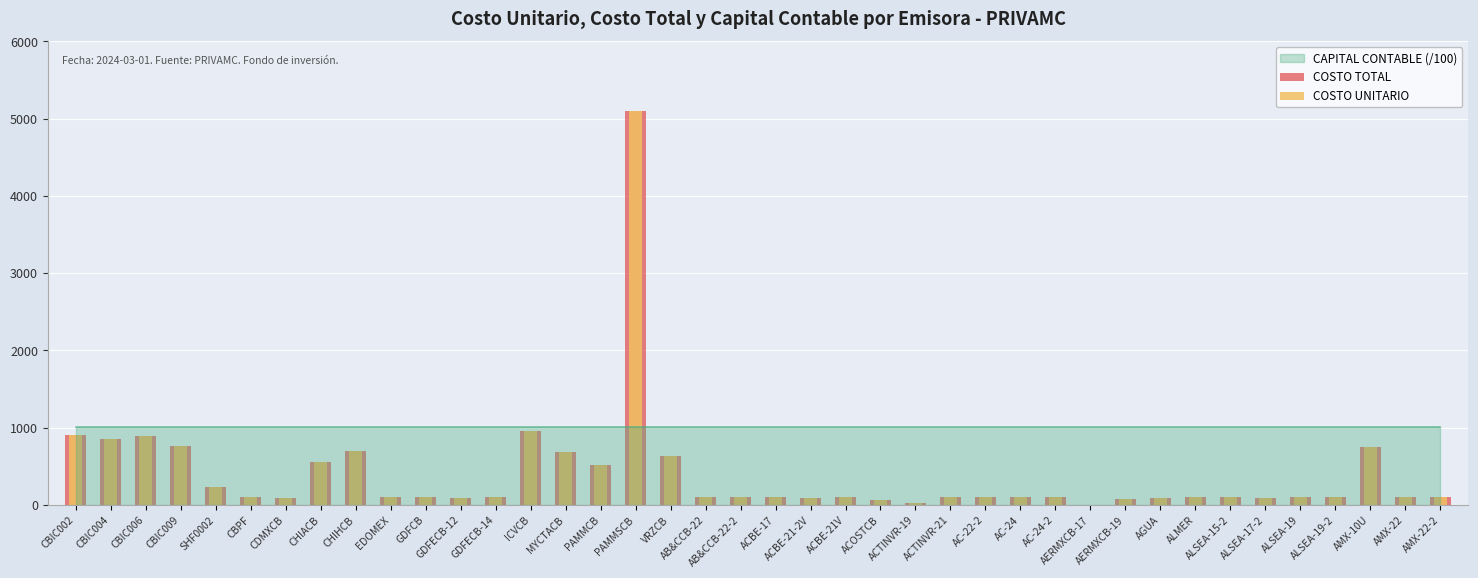

At how many categories does at least one series exceed 1400?

1